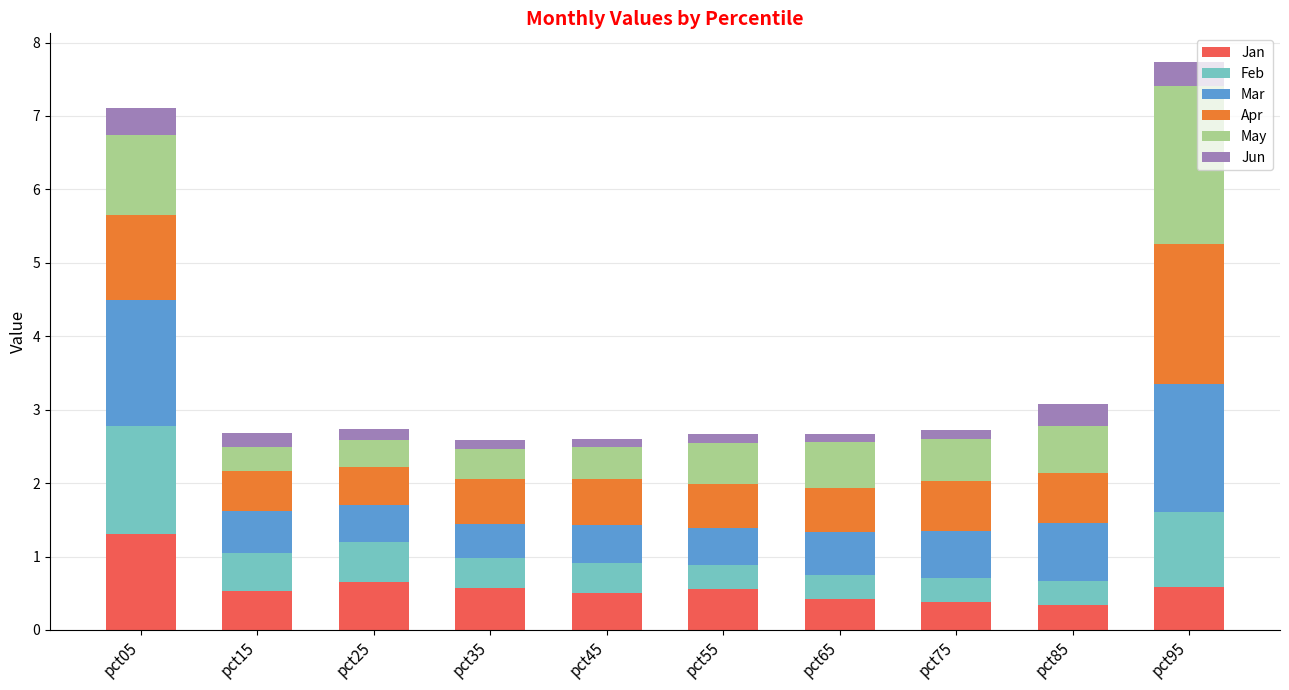

What is the difference between the maximum and minimum values in the Jan series?

1.0